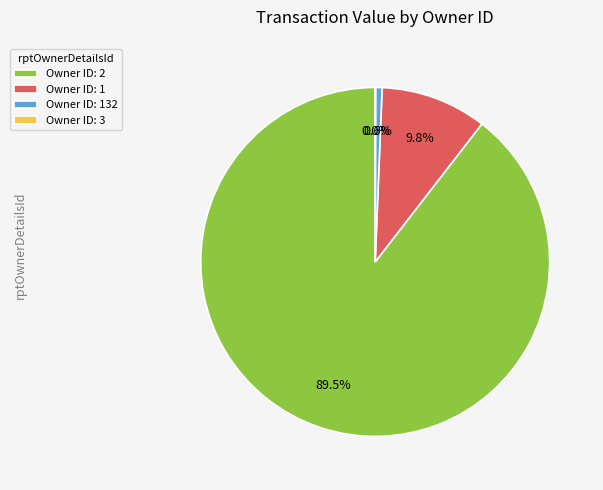

Combined, do Owner ID: 132 and Owner ID: 1 account for over 50%?

No